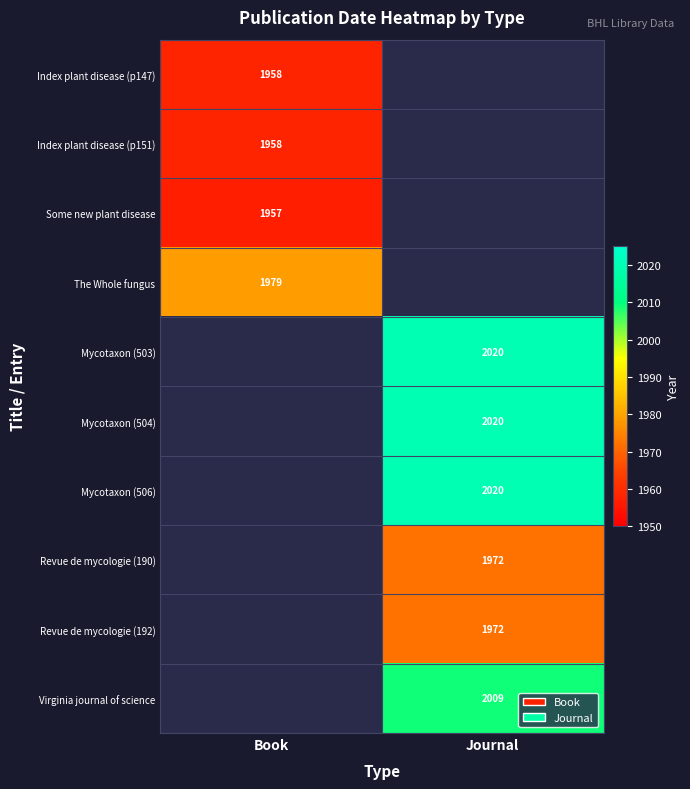

Is the value of Some new plant disease at Book greater than the value of Revue de mycologie (190) at Journal?

No